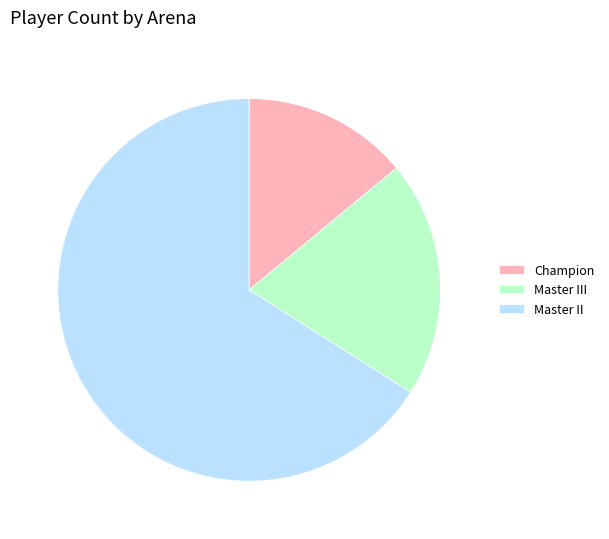

Does Champion represent more than half of the total?

No